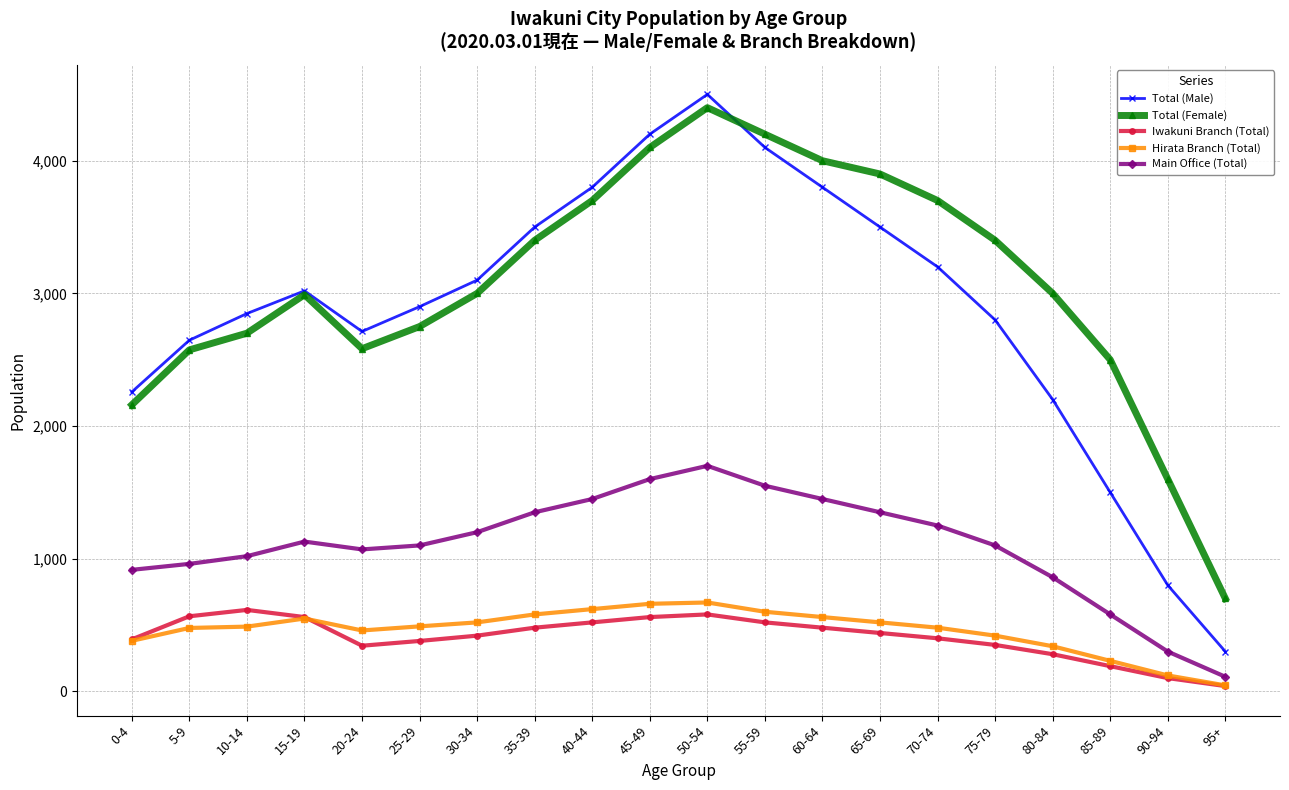

What position from the left is 35-39?

8